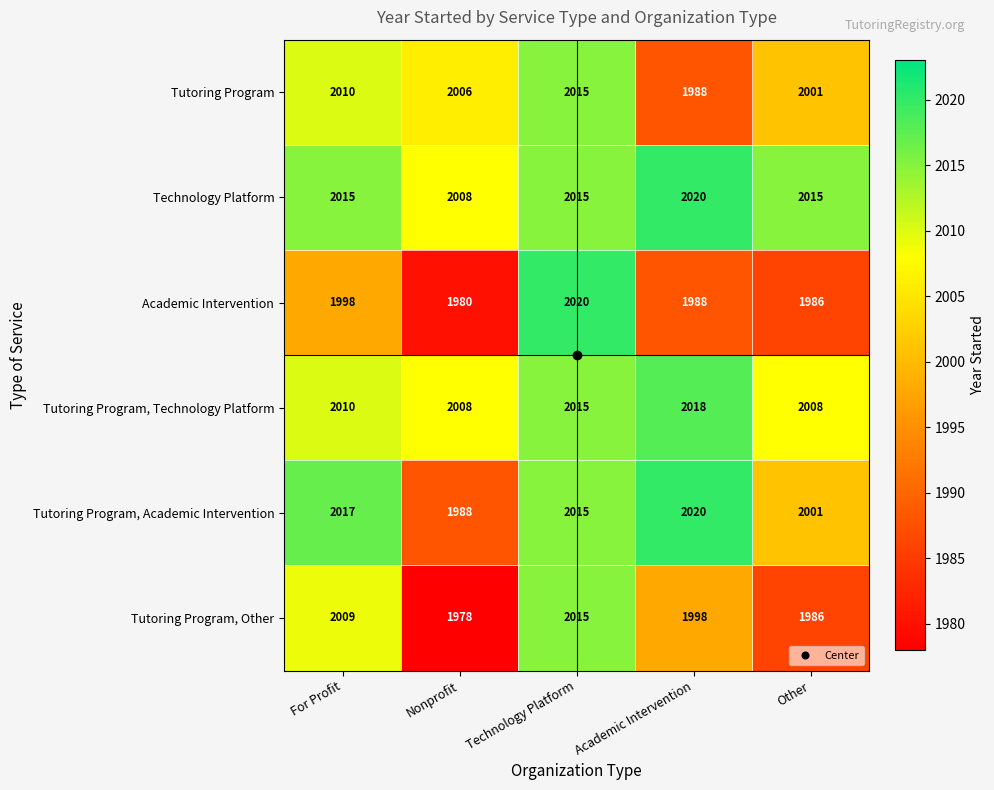

Rank the categories by Academic Intervention value from lowest to highest.

Nonprofit, Other, Academic Intervention, For Profit, Technology Platform